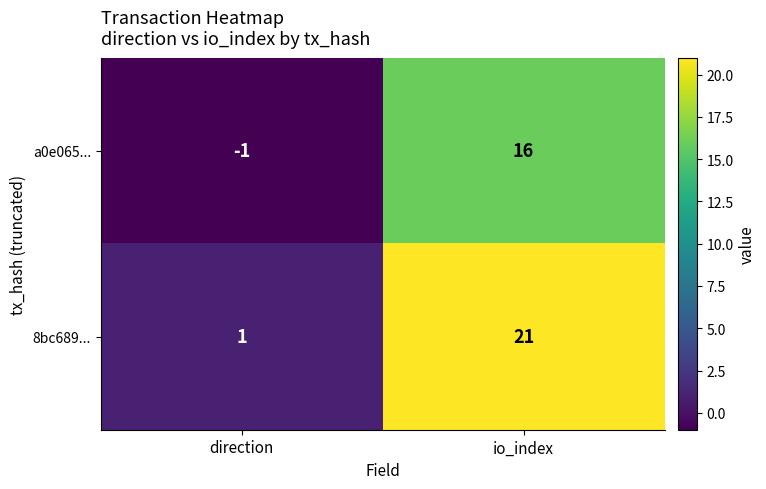

What is the total value across all series at io_index?

37